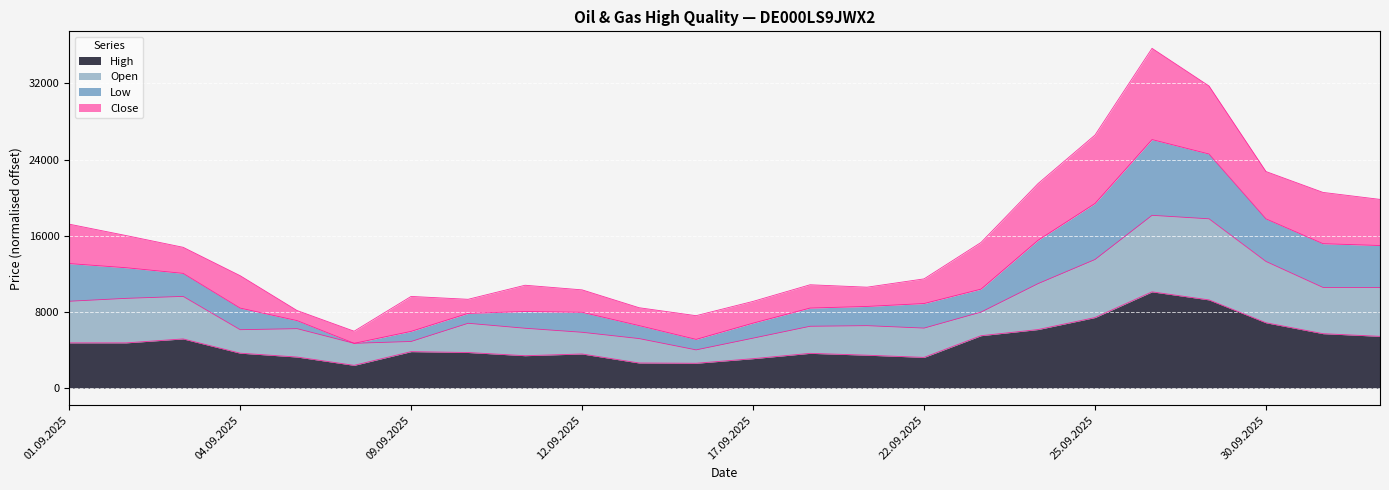

Is the value of Low at 01.10.2025 greater than the value of High at 22.09.2025?

Yes